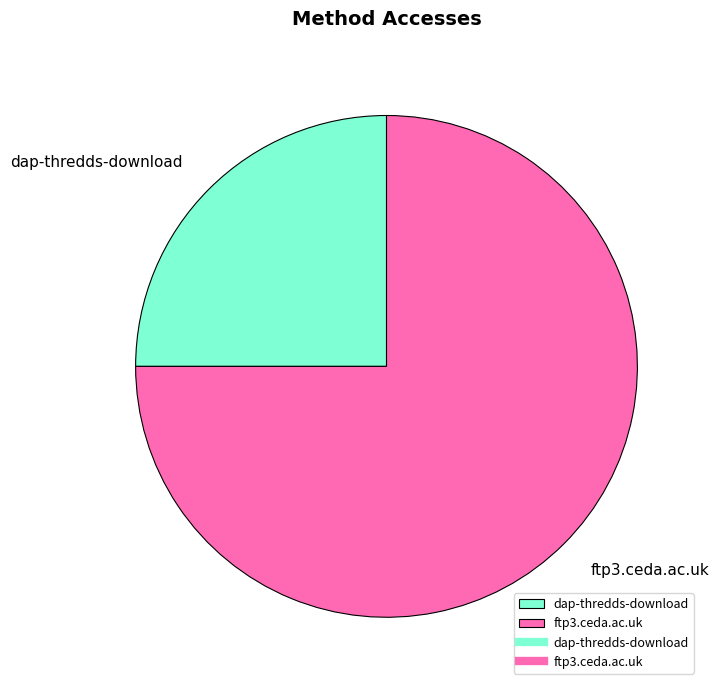

Does ftp3.ceda.ac.uk account for over 50% of the chart?

Yes